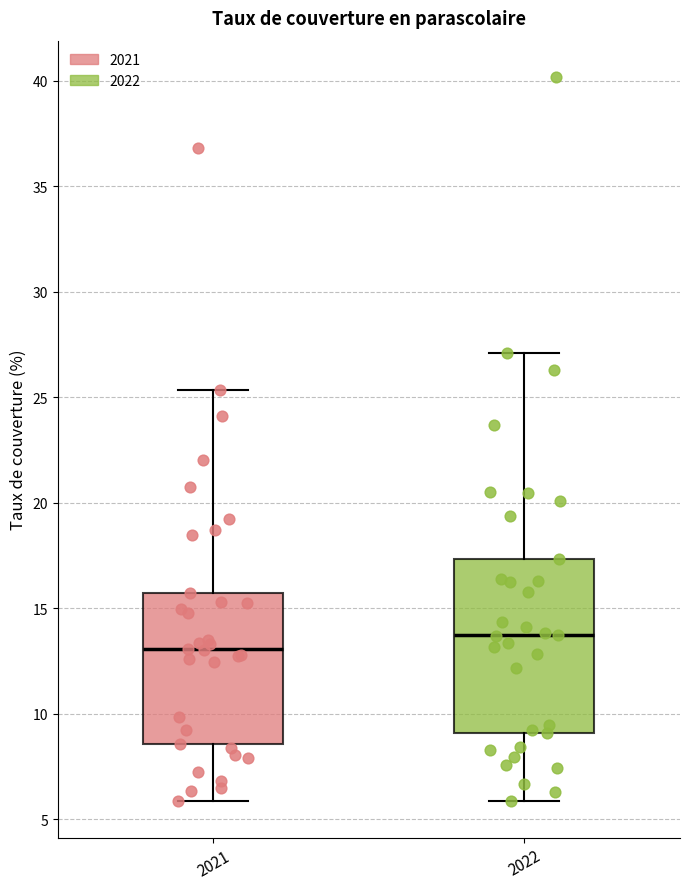

Which box has the highest median line?

2022